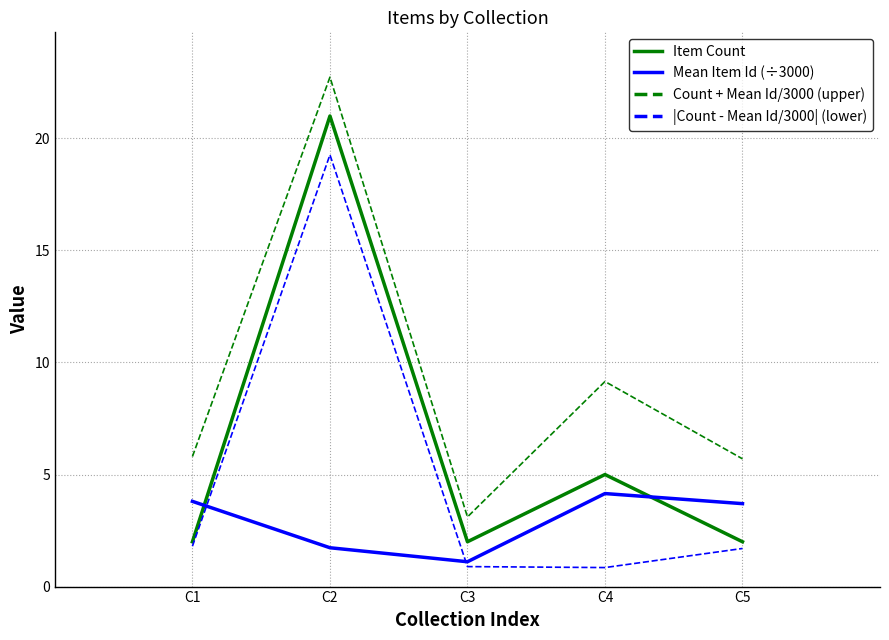

How many values in the Mean Item Id (÷3000) series exceed 3?

3